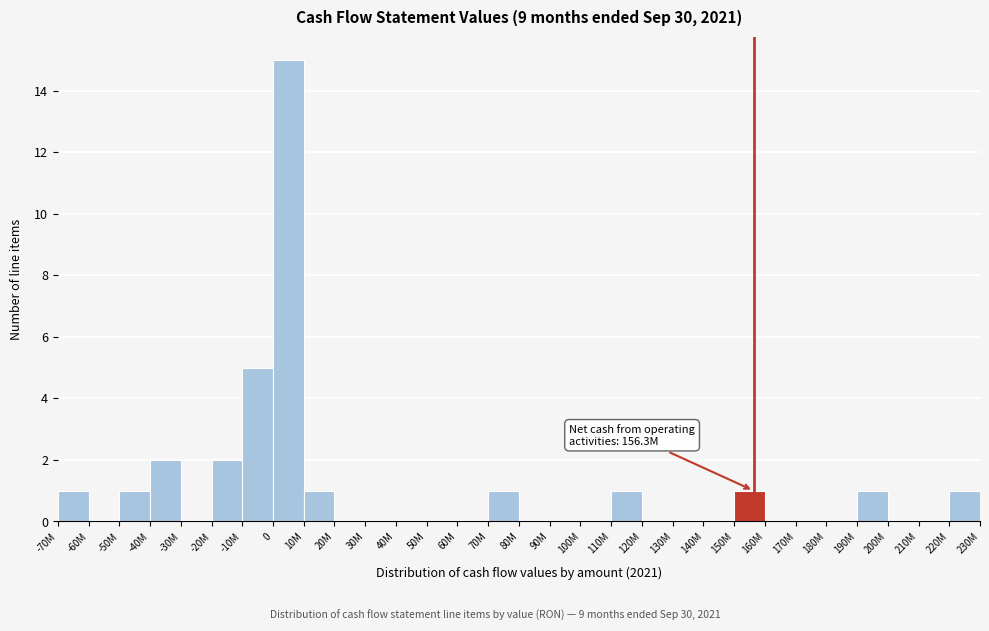

Reading left to right, list all the values displayed in this chart.

-70M=1	-60M=0	-50M=1	-40M=2	-30M=0	-20M=2	-10M=5	0=15	10M=1	20M=0	30M=0	40M=0	50M=0	60M=0	70M=1	80M=0	90M=0	100M=0	110M=1	120M=0	130M=0	140M=0	150M=1	160M=0	170M=0	180M=0	190M=1	200M=0	210M=0	220M=1